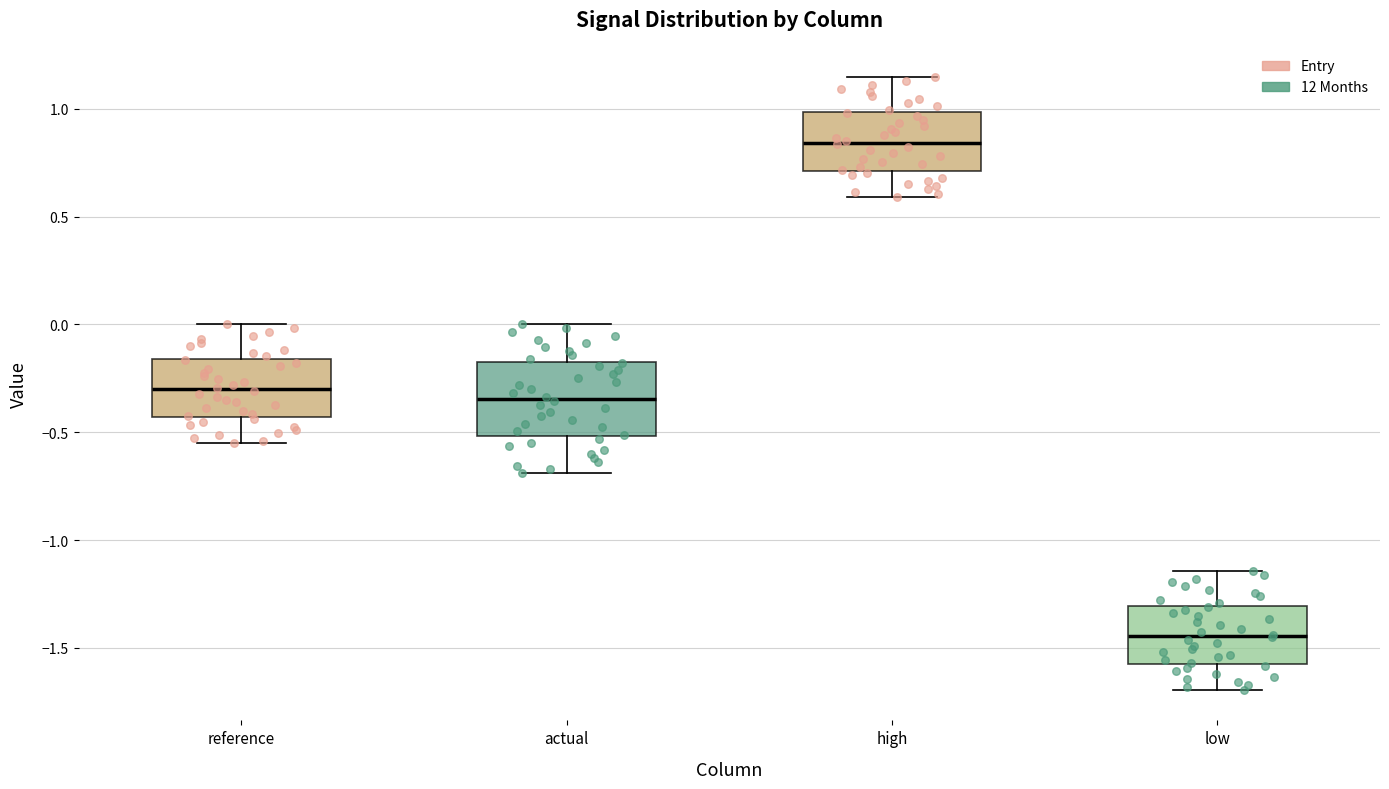

Reading left to right, transcribe this box plot: for each box, give where its median line is, the range the box spans, and where its two whiskers end, as read against the y-axis. The values are not printed on the chart, so give them approximately, as read against the axis.

reference: median -0.30, box -0.45 to -0.15, whiskers -0.55 to 0.00
actual: median -0.35, box -0.50 to -0.15, whiskers -0.70 to 0.00
high: median 0.85, box 0.70 to 1.00, whiskers 0.60 to 1.15
low: median -1.45, box -1.55 to -1.30, whiskers -1.70 to -1.15